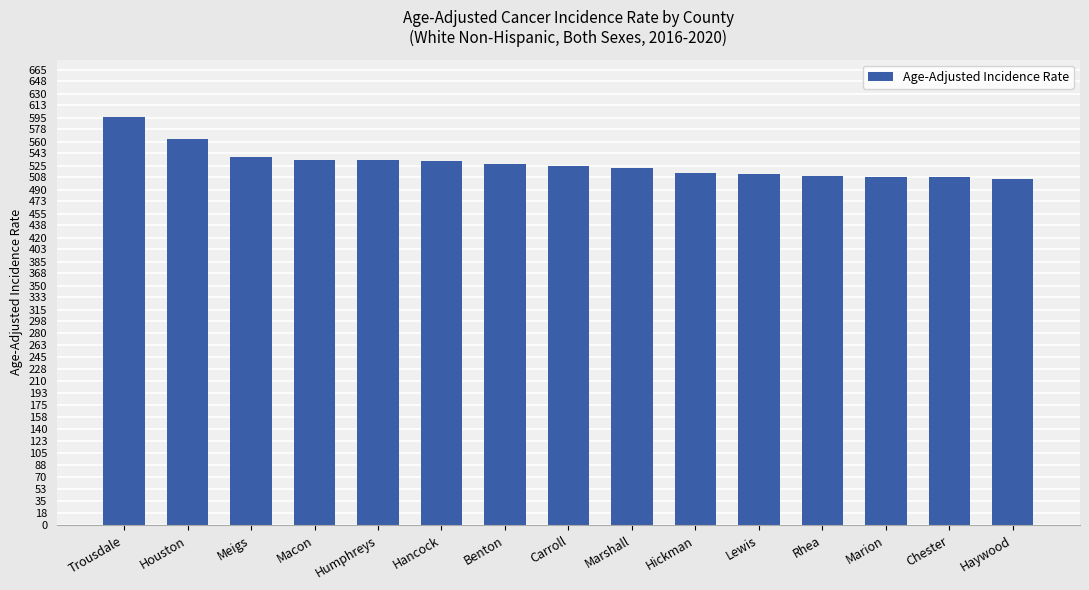

Which label corresponds to the largest value in the chart?

Trousdale